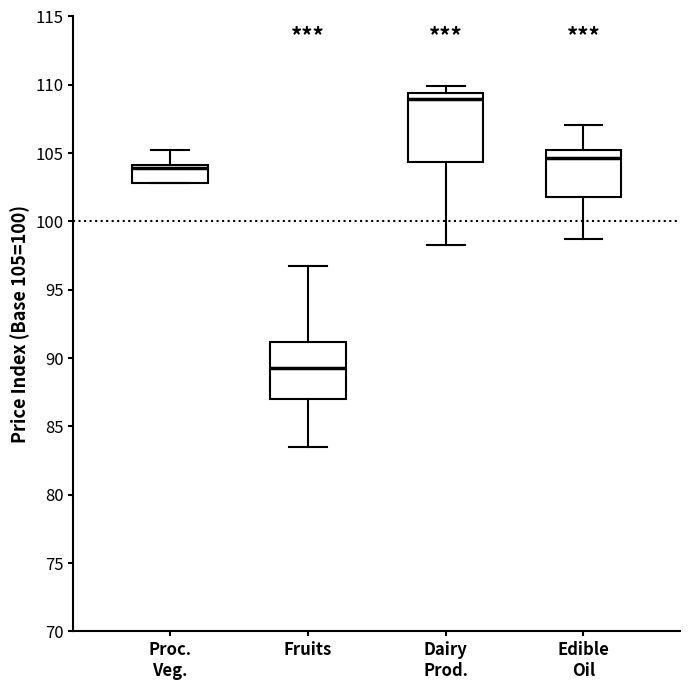

Where does the lower whisker of the box for Edible Oil end on the y-axis? The values are not printed on the chart, so give them approximately, as read against the axis.

99.0